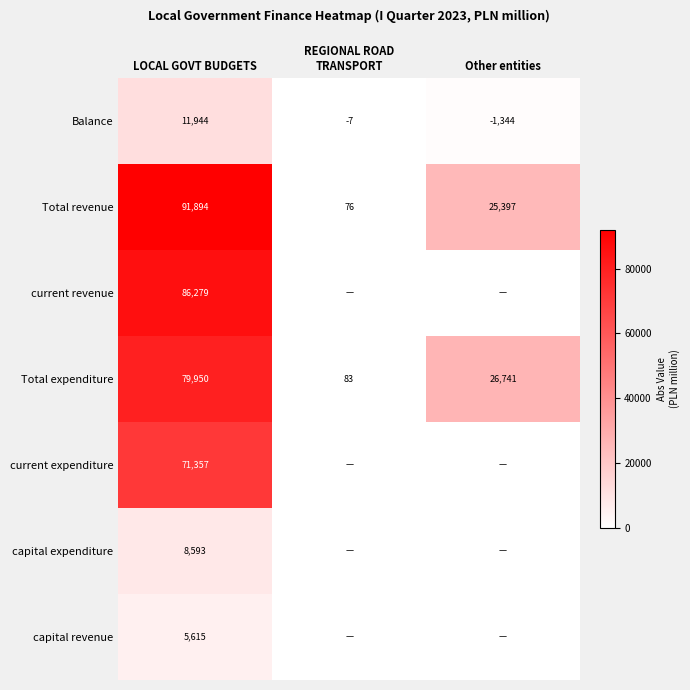

The capital revenue series shows 5615 at LOCAL GOVT BUDGETS. True or false?

True